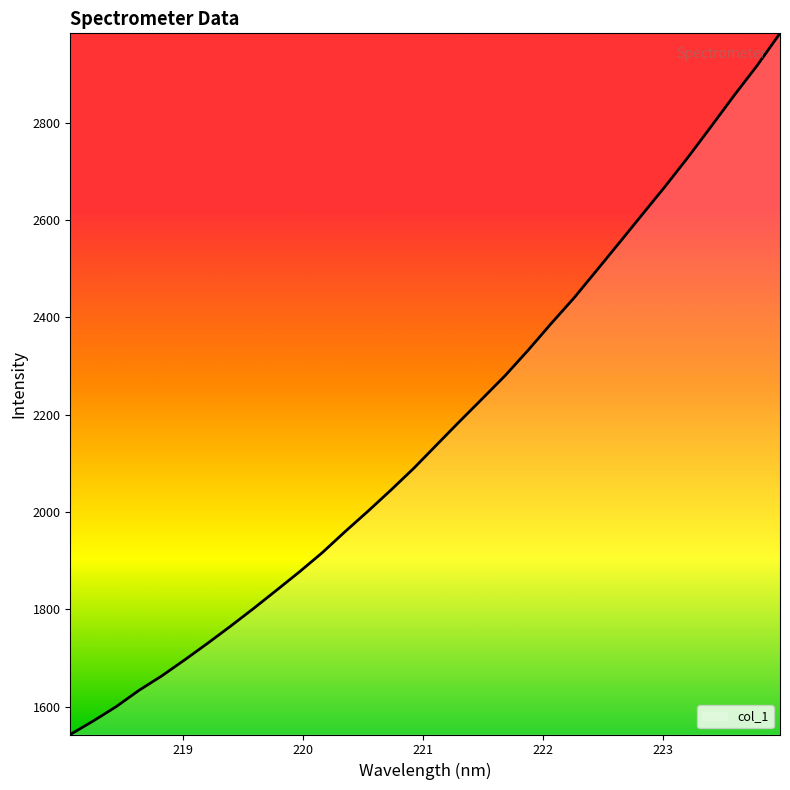

What is the difference between the maximum and minimum values?

1441.4